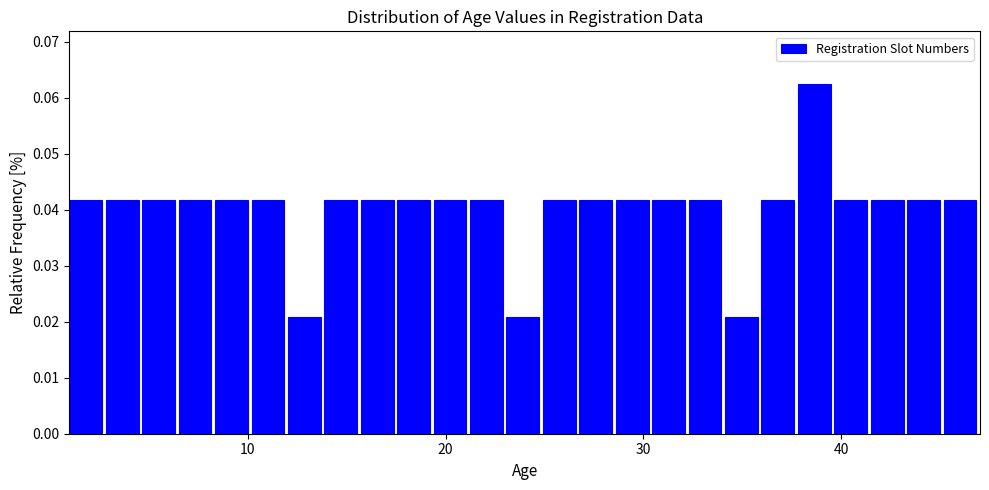

Around what value on the x-axis is the tallest bar? Give the approximate position of its centre, as read against the axis.

39